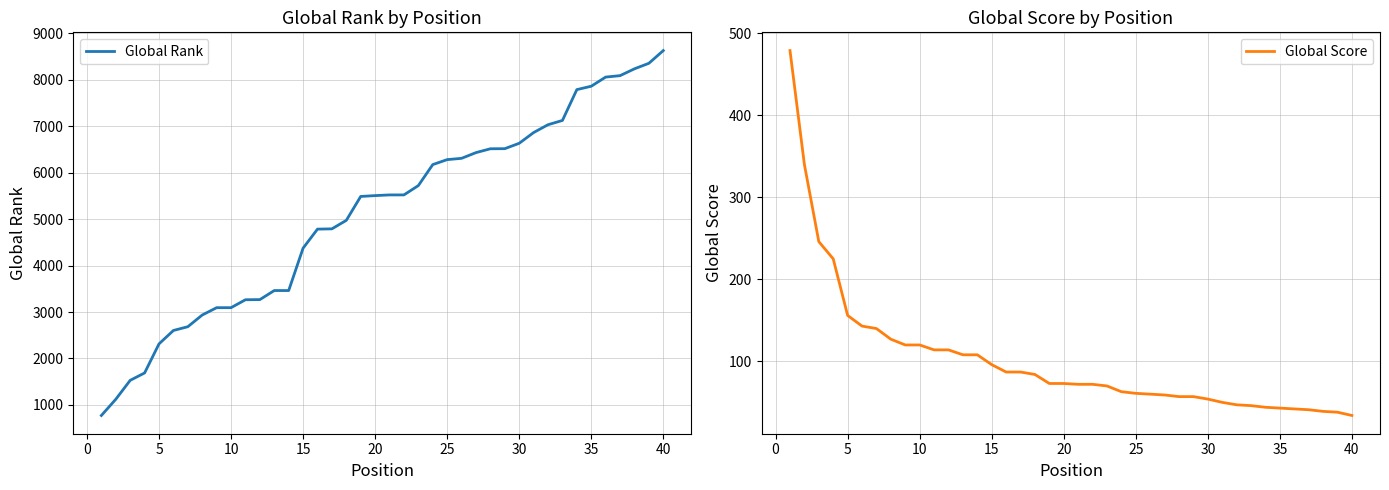

True or false: Global Score and Global Rank intersect in this chart.

False